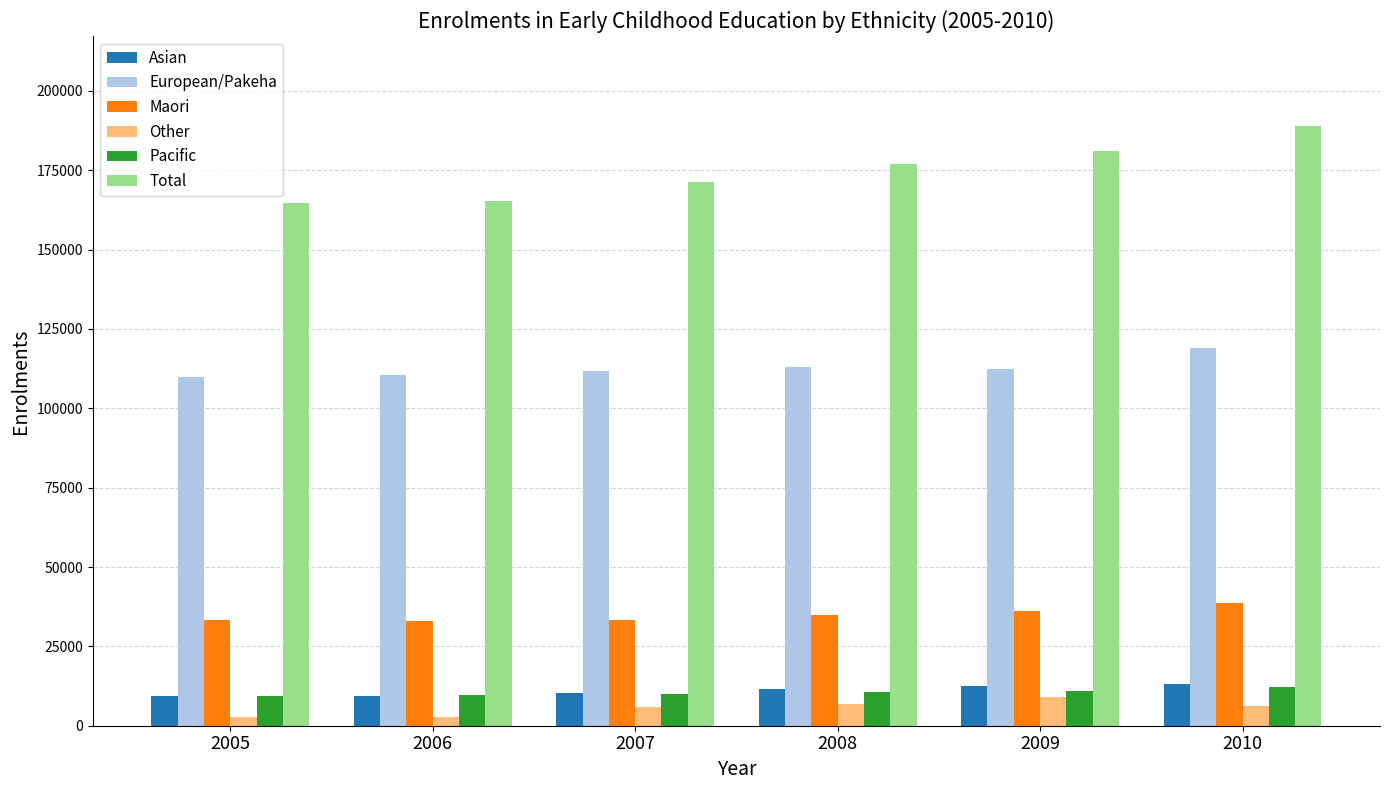

Is the value of Other at 2008 greater than the value of Maori at 2008?

No